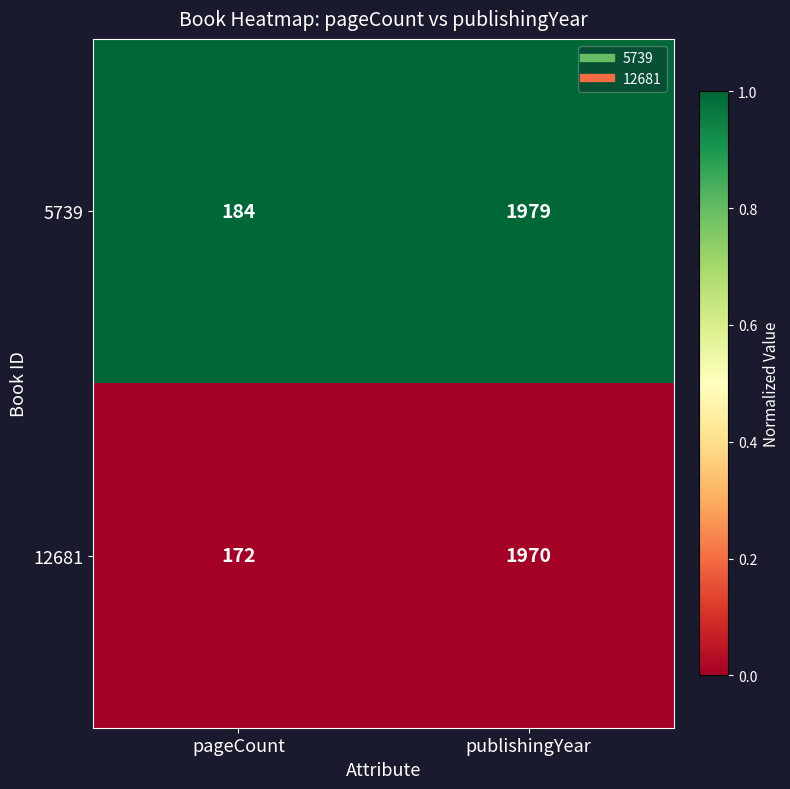

The value of 5739 at pageCount is 184. True or false?

True